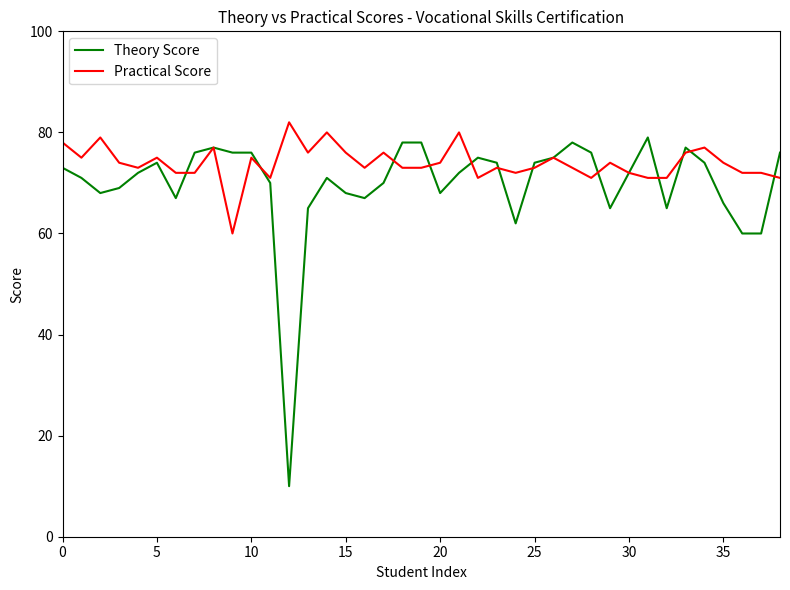

List the series in order of their overall mean, highest first.

Practical Score, Theory Score